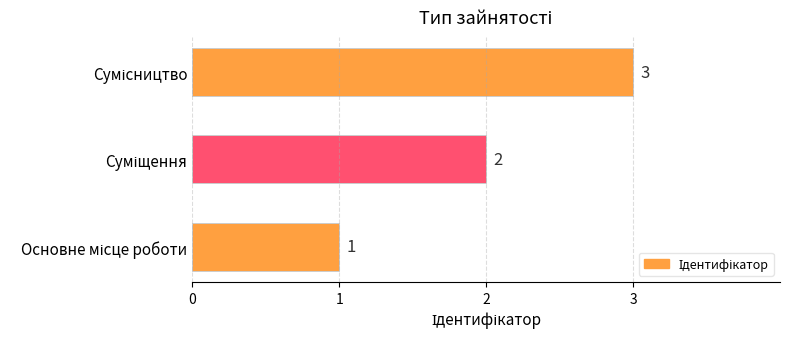

What is the smallest value displayed?

1